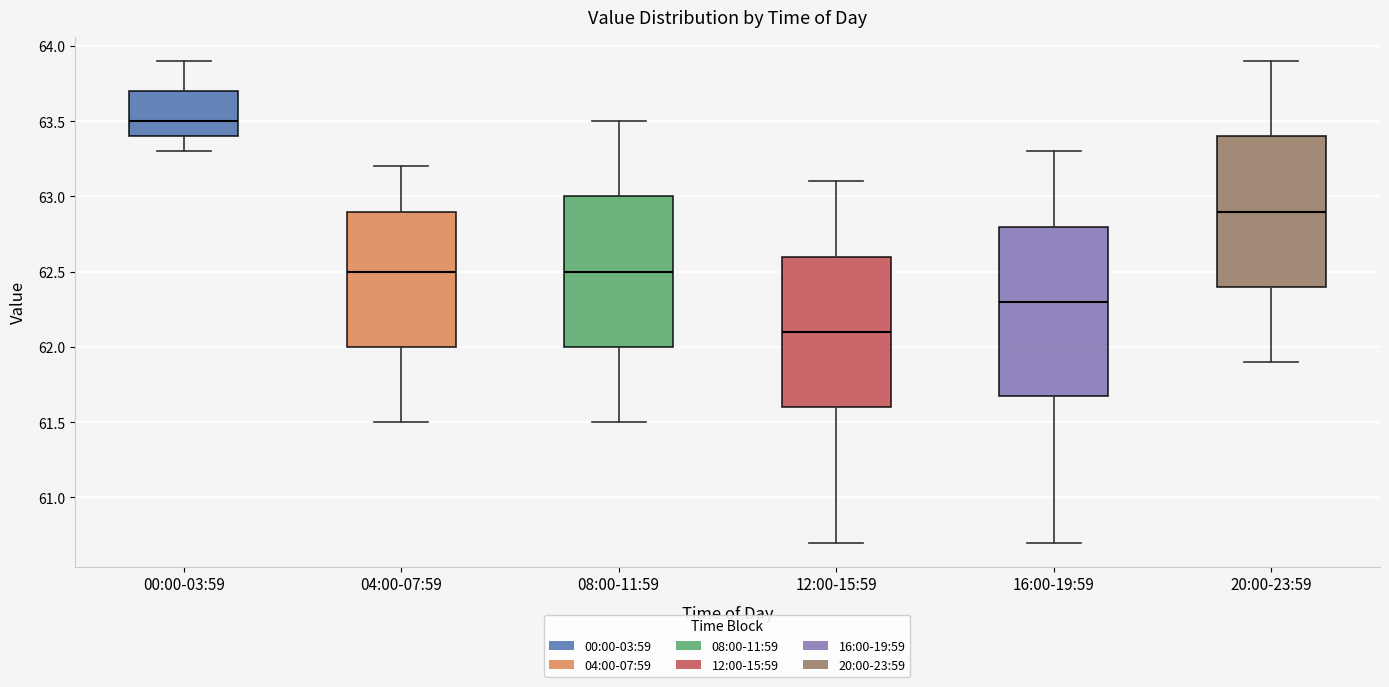

Reading left to right, transcribe this box plot: for each box, give where its median line is, the range the box spans, and where its two whiskers end, as read against the y-axis. The values are not printed on the chart, so give them approximately, as read against the axis.

00:00-03:59: median 63.5, box 63.4 to 63.7, whiskers 63.3 to 63.9
04:00-07:59: median 62.5, box 62.0 to 62.9, whiskers 61.5 to 63.2
08:00-11:59: median 62.5, box 62.0 to 63.0, whiskers 61.5 to 63.5
12:00-15:59: median 62.1, box 61.6 to 62.6, whiskers 60.7 to 63.1
16:00-19:59: median 62.3, box 61.7 to 62.8, whiskers 60.7 to 63.3
20:00-23:59: median 62.9, box 62.4 to 63.4, whiskers 61.9 to 63.9